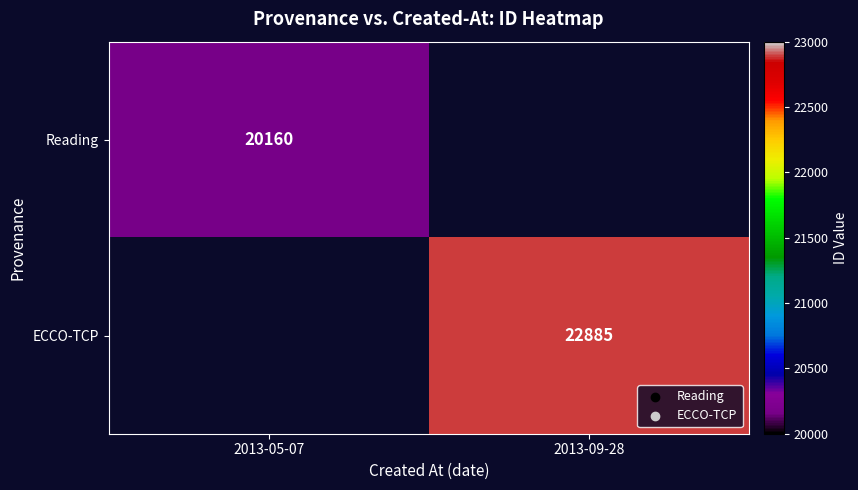

True or false: ECCO-TCP has a value of 22885 at 2013-09-28.

True